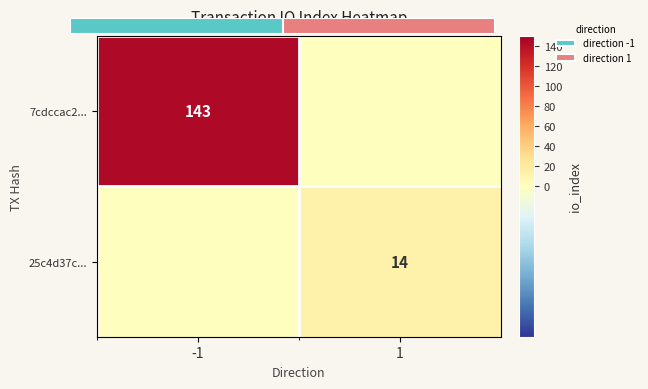

What is the maximum value shown in the chart?

143